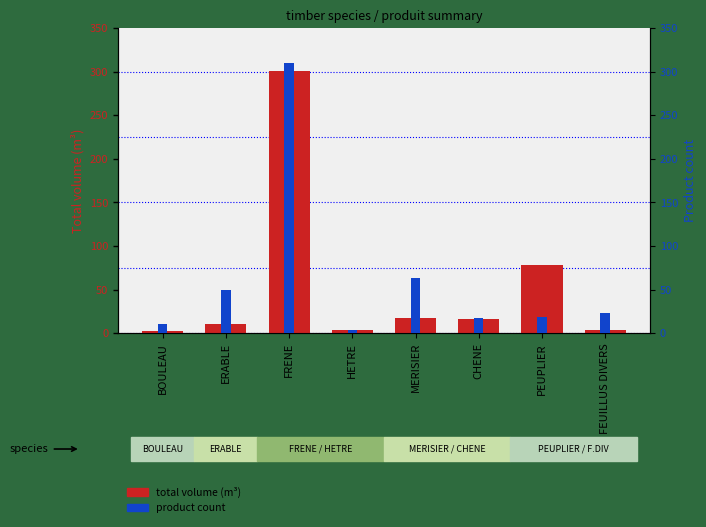

At which category does the chart reach its minimum across all series?

BOULEAU